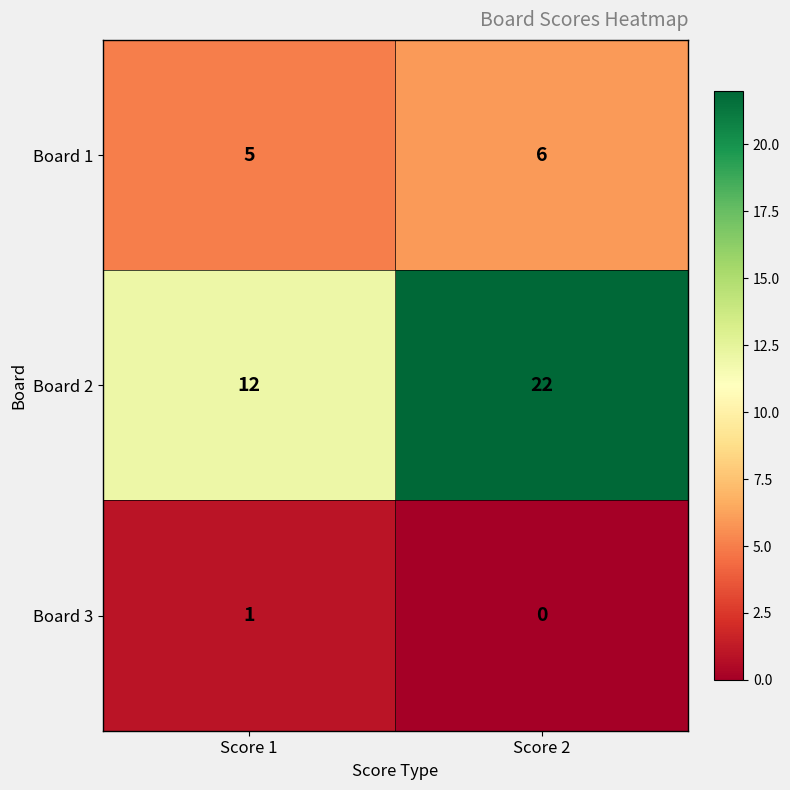

Which series has the largest total across all categories?

Board 2